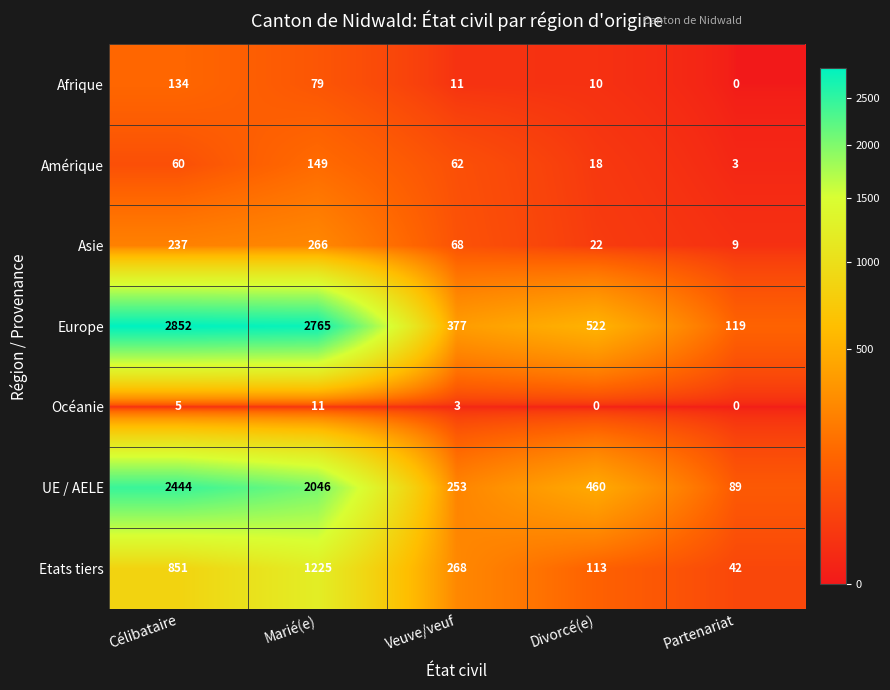

What is the difference between the Etats tiers values at Divorcé(e) and Célibataire?

738